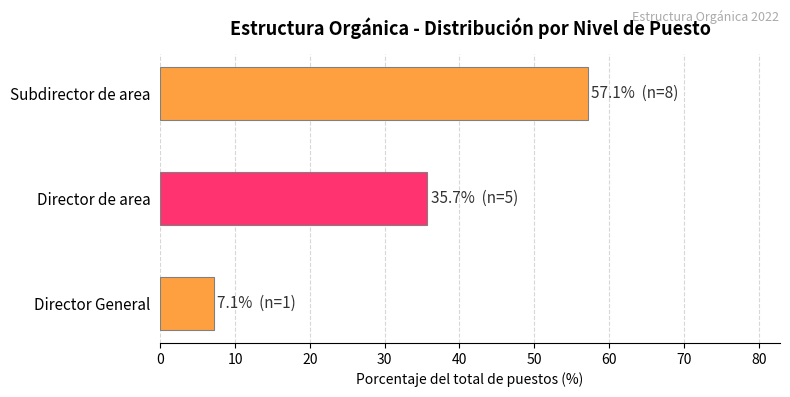

Which has a higher value, Director de area or Director General?

Director de area